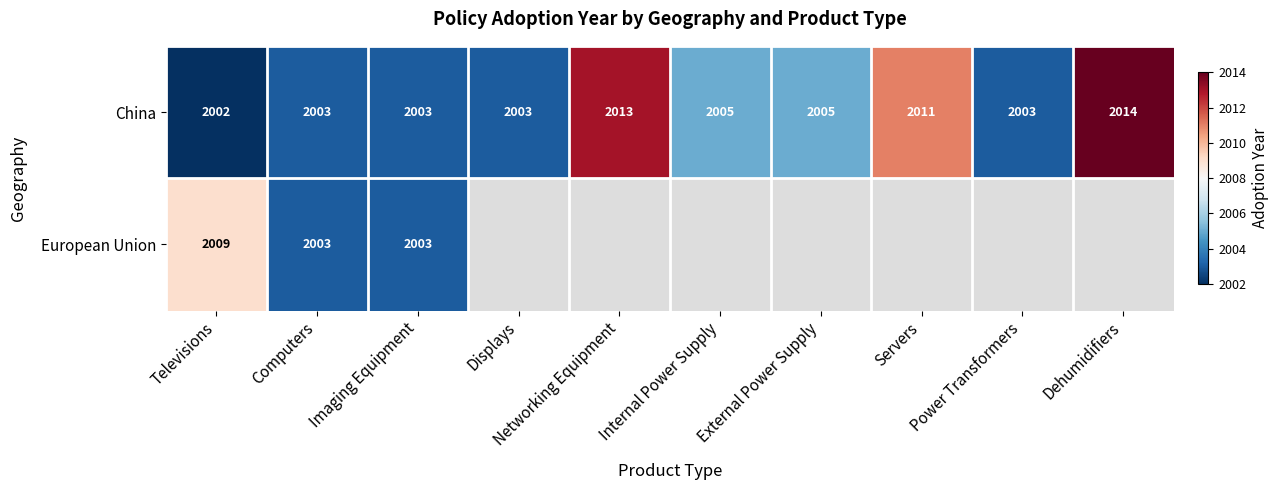

How many series are shown in this chart?

2